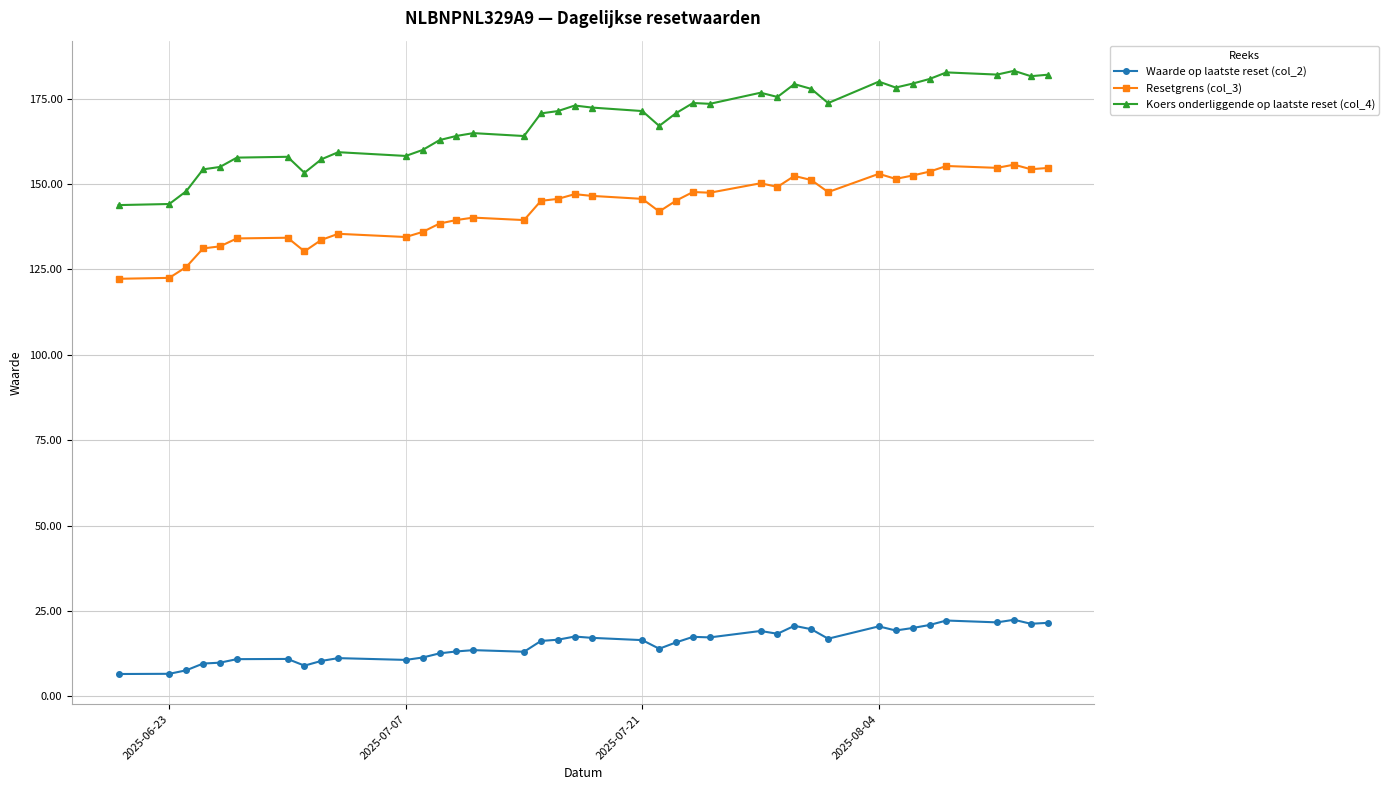

At how many categories does at least one series exceed 56?

39